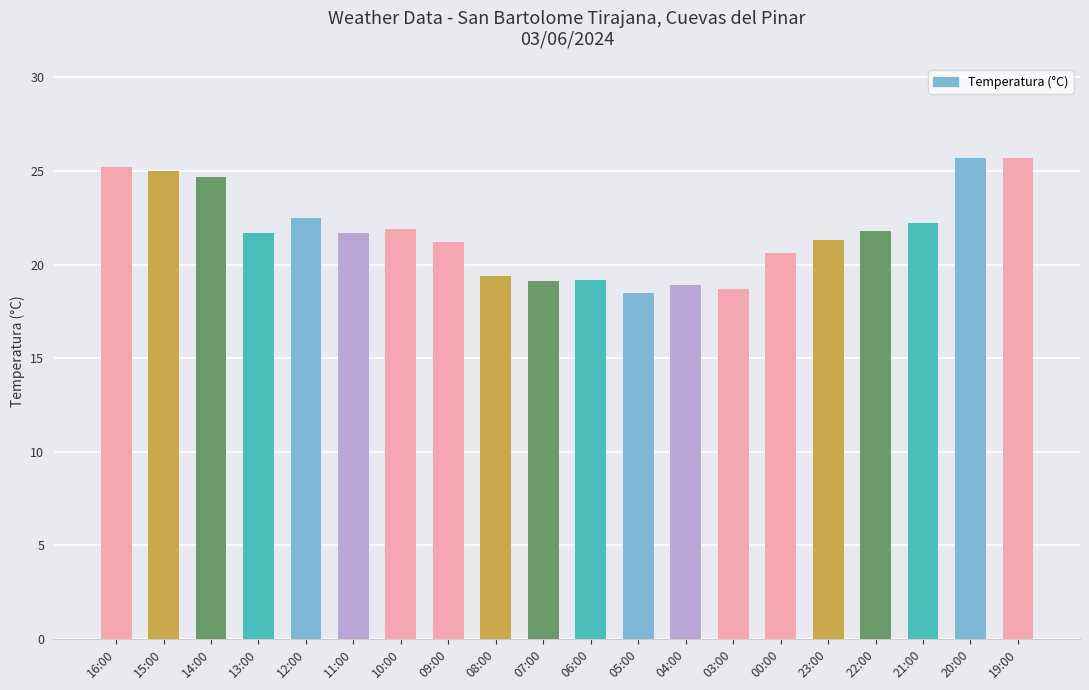

At which label does the data first exceed 21?

16:00